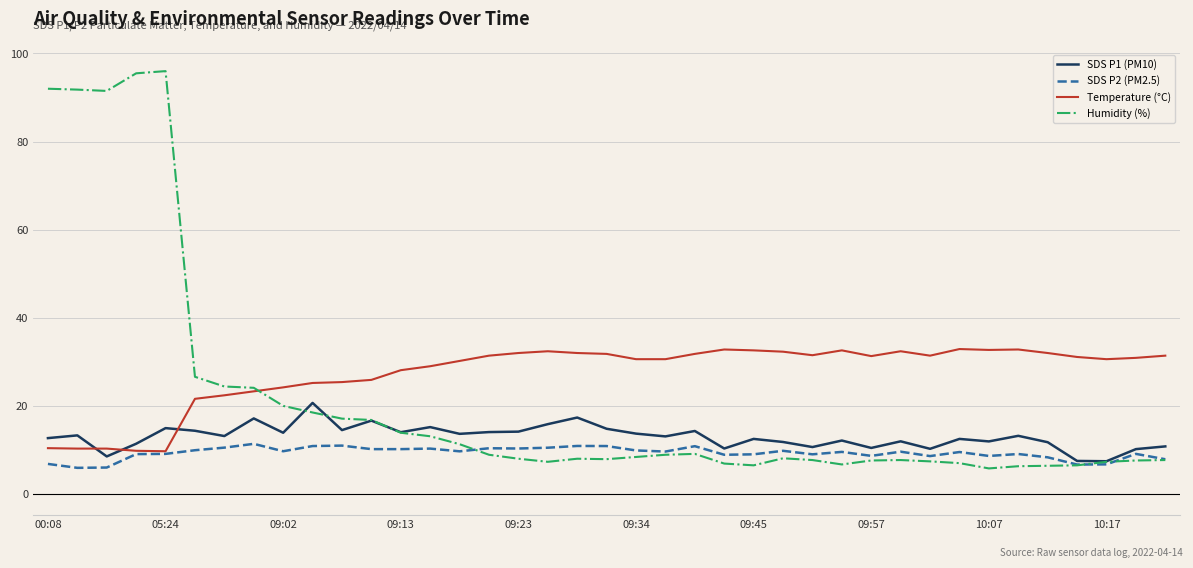

Rank the series by their average value, from lowest to highest.

SDS P2 (PM2.5), SDS P1 (PM10), Humidity (%), Temperature (°C)